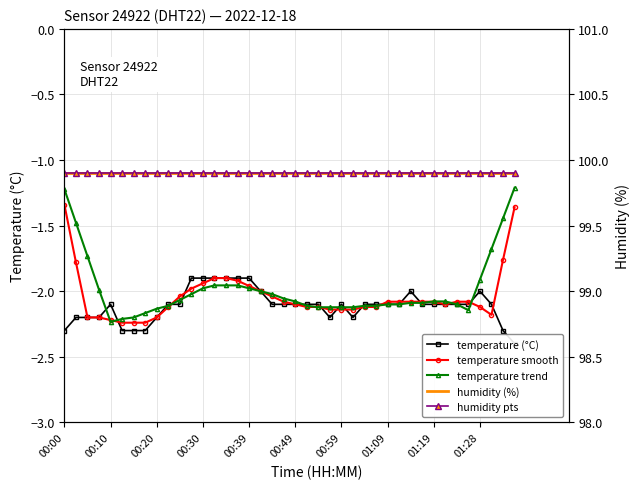

Which label corresponds to the largest value in the chart?

00:00